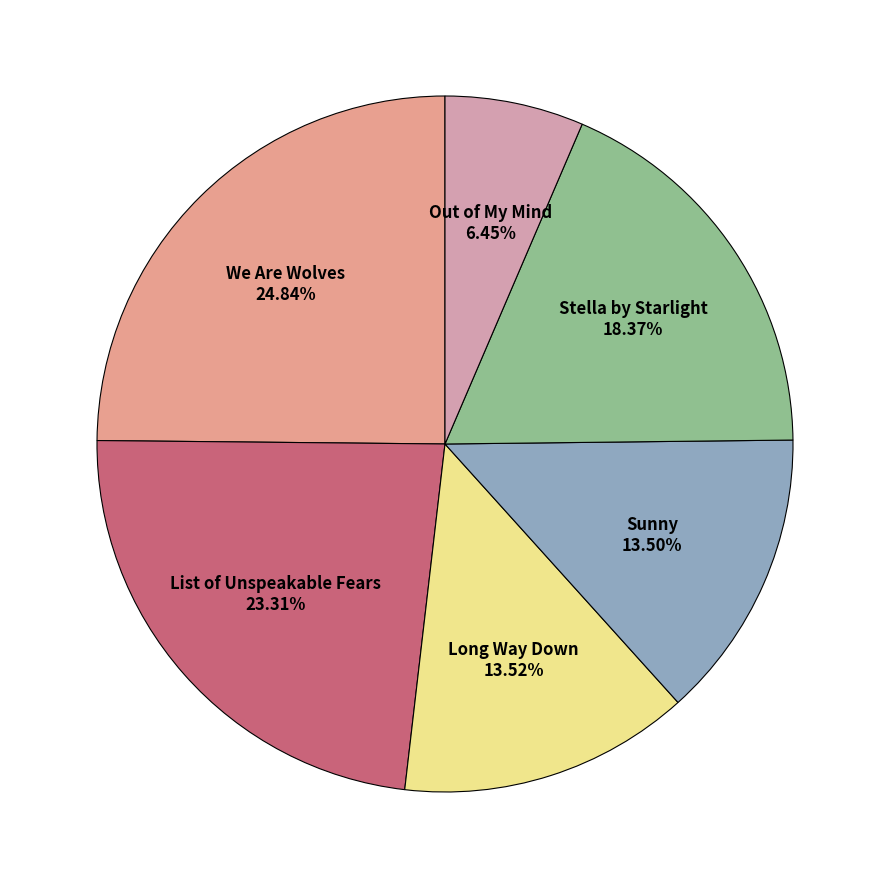

Count the number of slices in the pie.

6